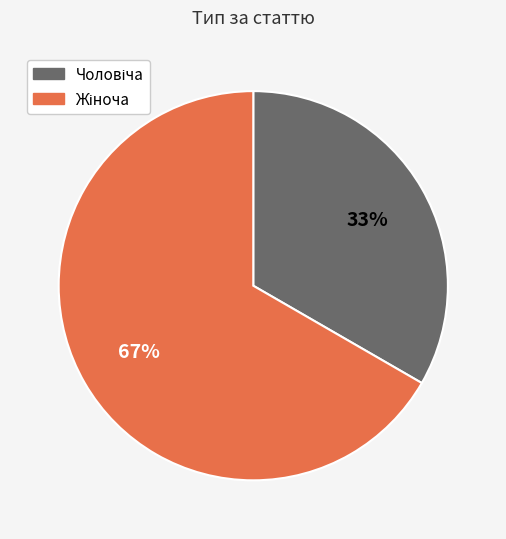

Does any single category account for the majority?

Yes